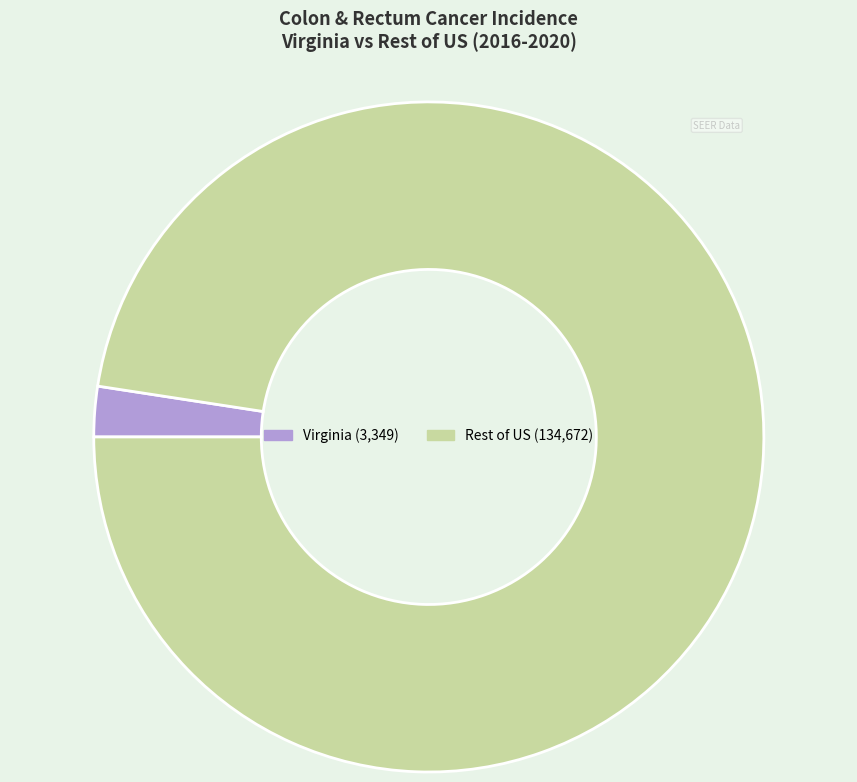

Is there any slice that represents more than half of the pie?

Yes